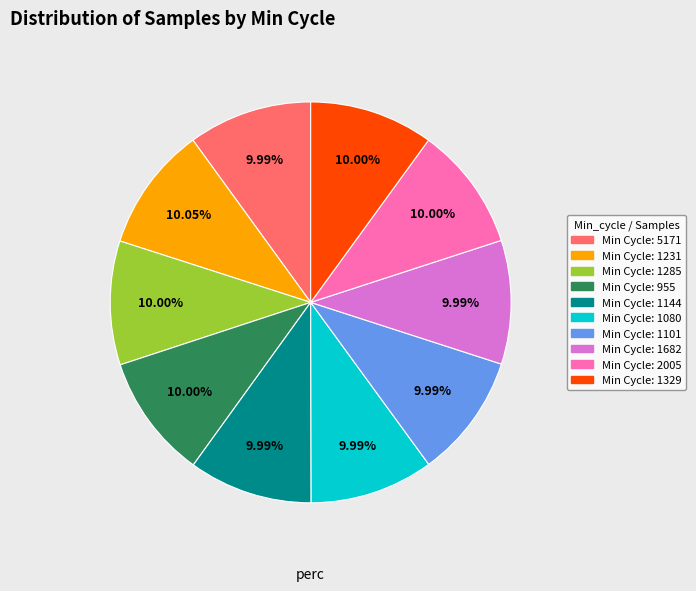

Does any single category account for the majority?

No